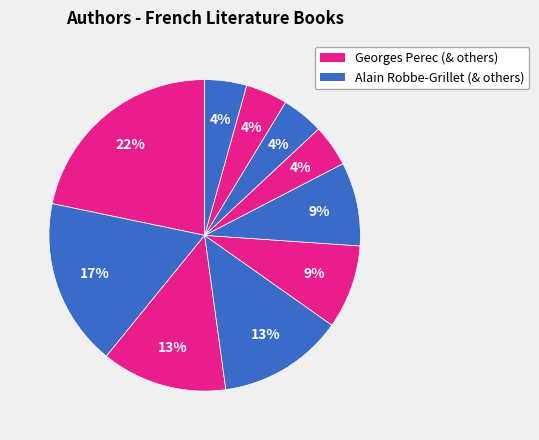

How many segments does this pie chart have?

10